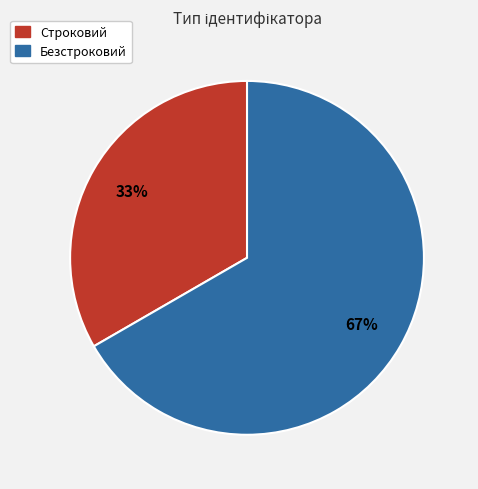

Is there a majority slice in this chart?

Yes